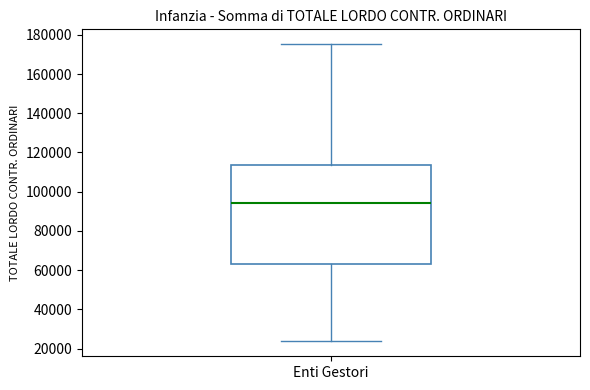

Read this box plot against the y-axis: the position of the median line, the range covered by the box, and the ends of both whiskers. The values are not printed on the chart, so give them approximately, as read against the axis.

median 94000, box 62000 to 114000, whiskers 24000 to 176000